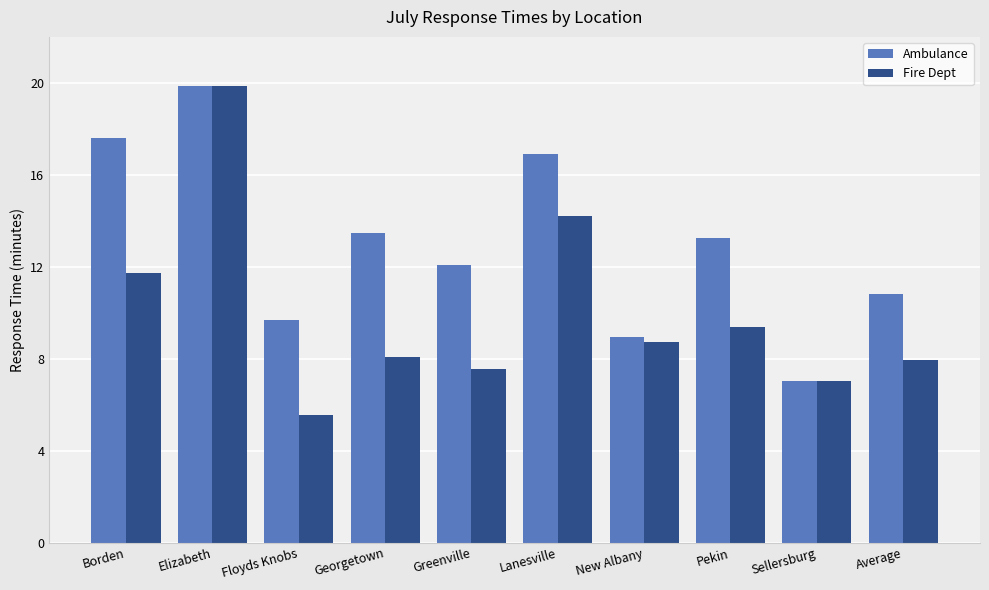

How many bars are there in total?

20